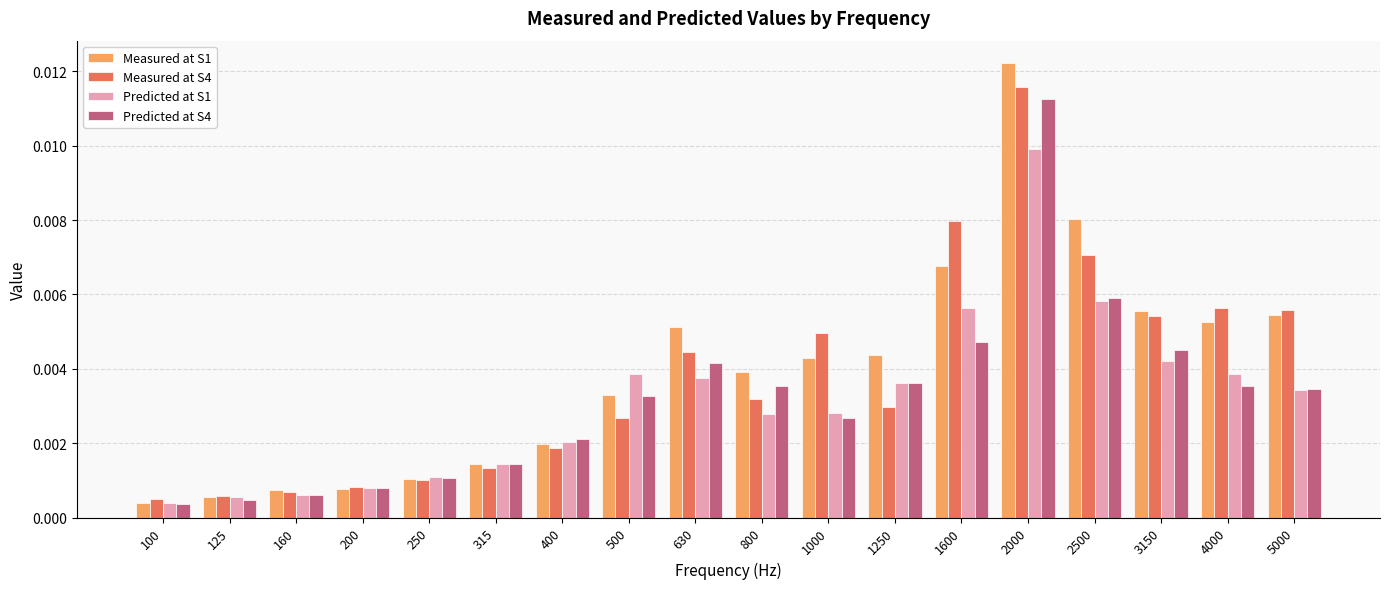

Between 1600 and 4000, which series saw the biggest shift?

Measured at S4